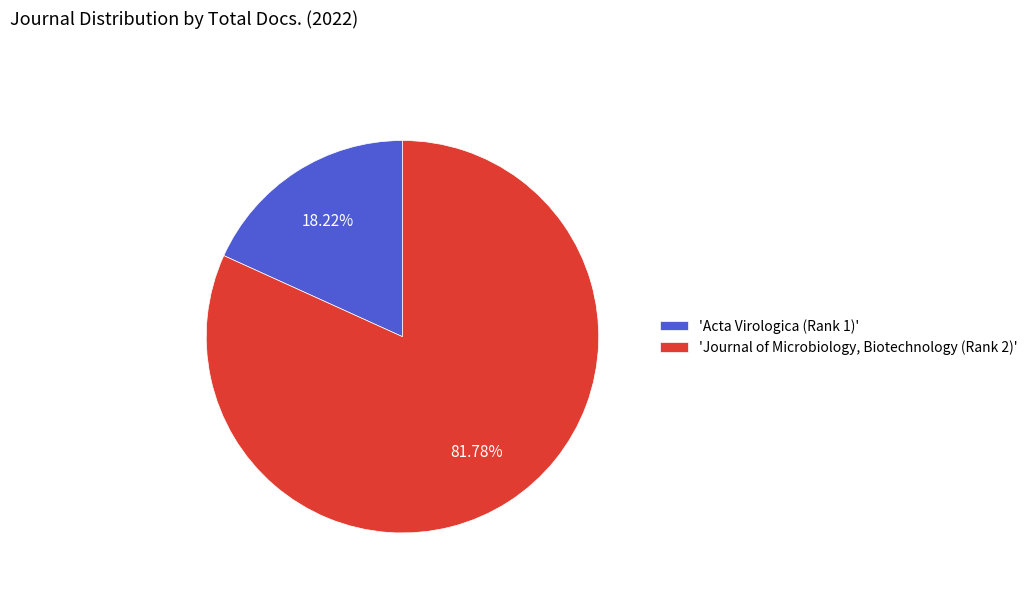

What is the ratio of the value at 'Journal of Microbiology, Biotechnology (Rank 2)' to the value at 'Acta Virologica (Rank 1)'?

4.5